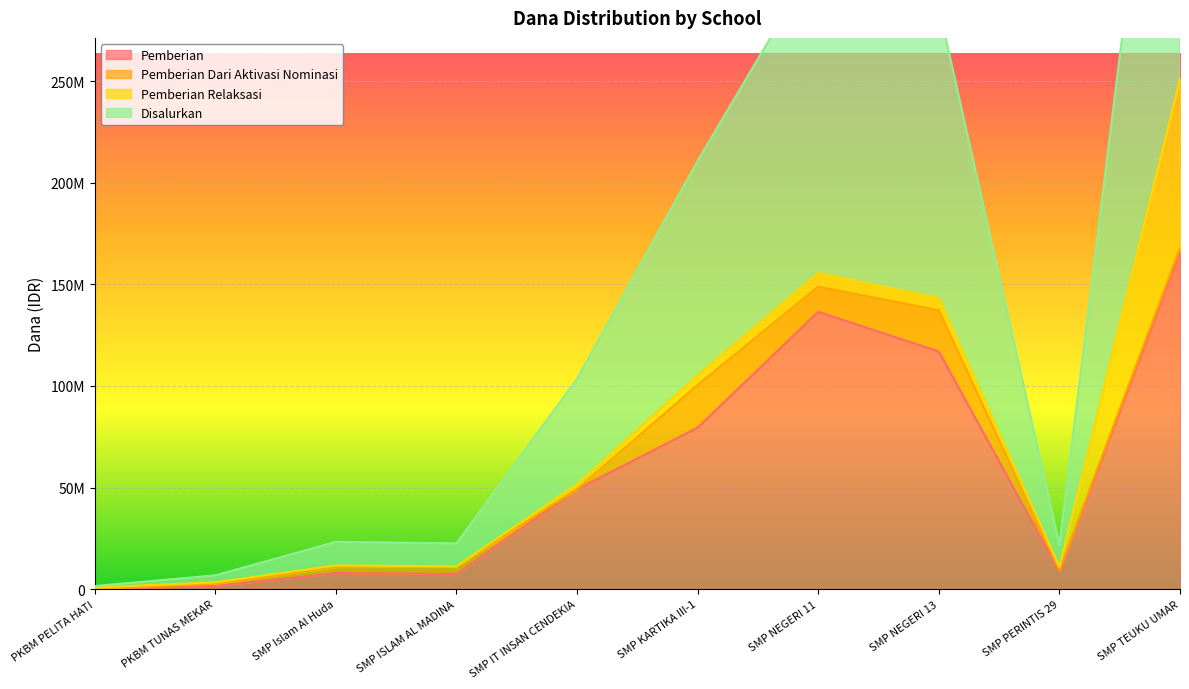

What is the value of the Disalurkan point at the 1st from the left?

750000